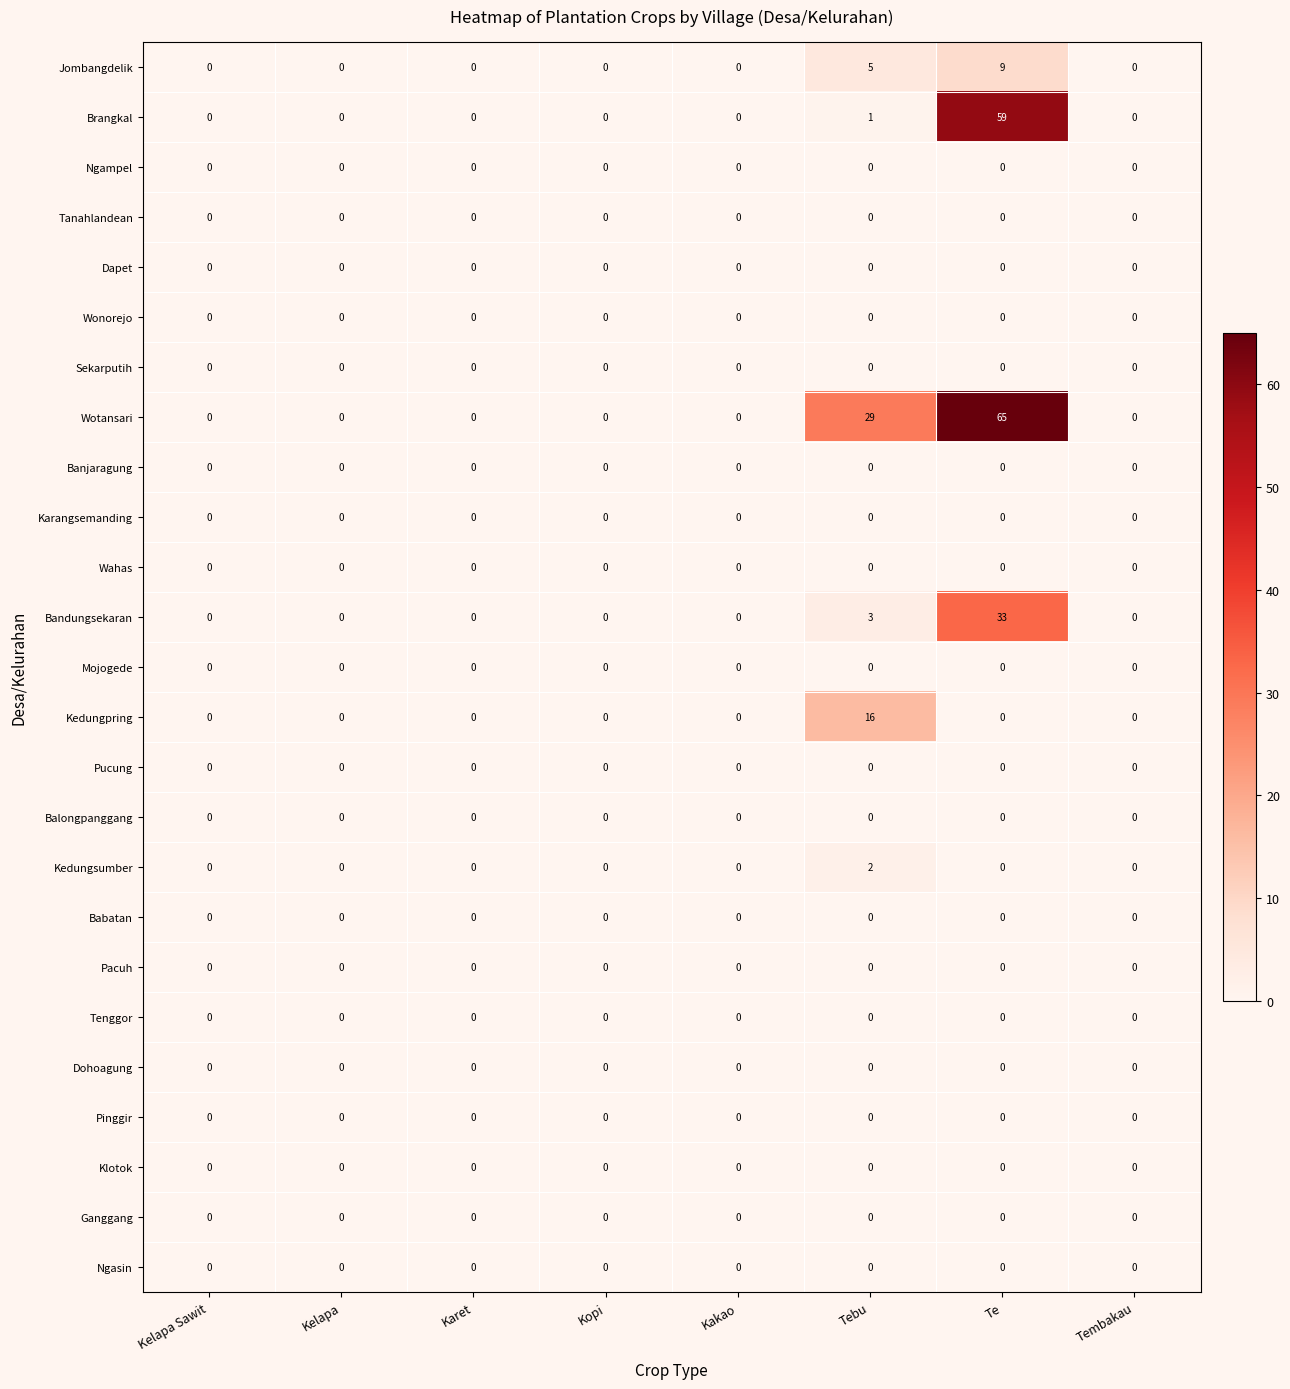

What is the difference between the Brangkal values at Kelapa Sawit and Te?

59